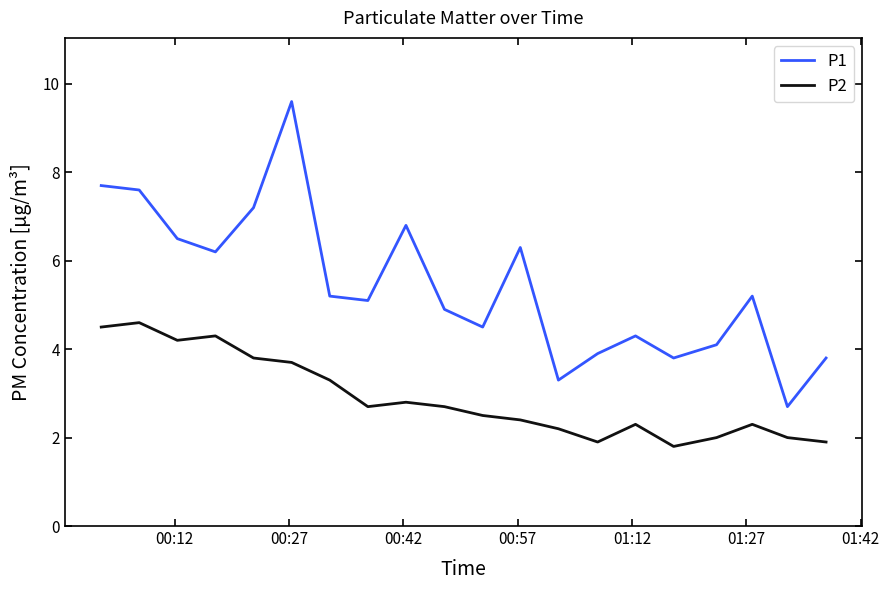

Which series has the largest total across all categories?

P1